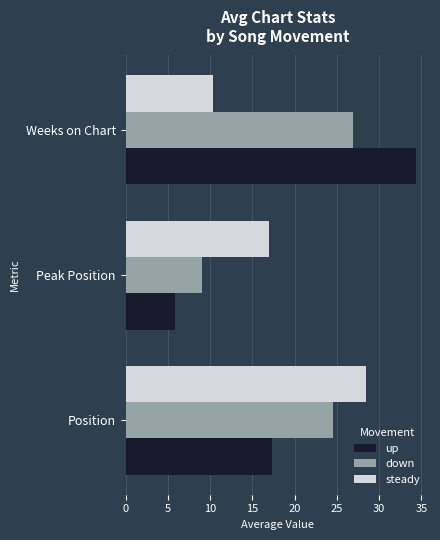

Rank the series by their maximum value, from highest to lowest.

up, steady, down